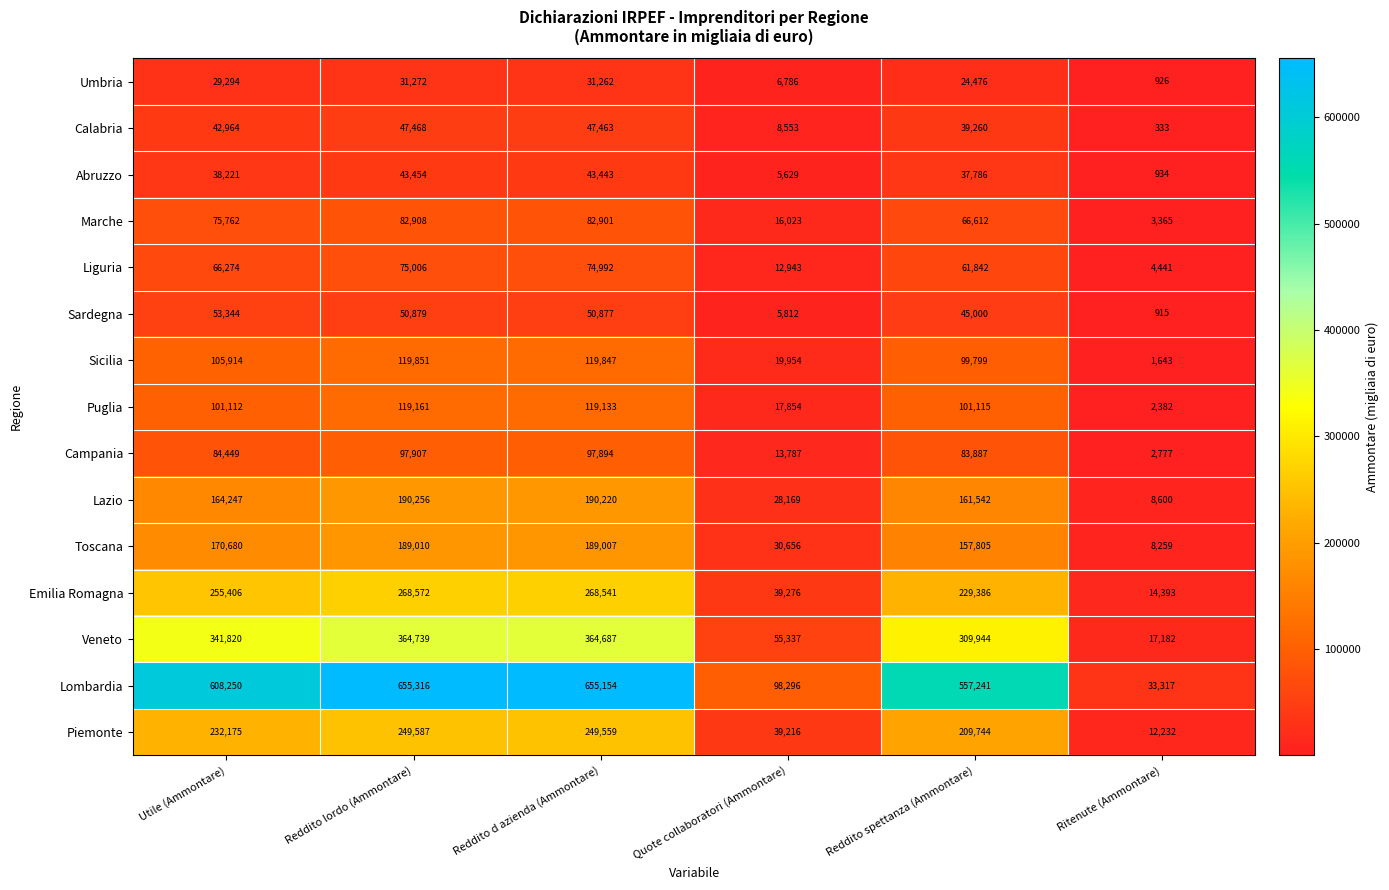

At which category does the chart reach its peak across all series?

Reddito lordo (Ammontare)